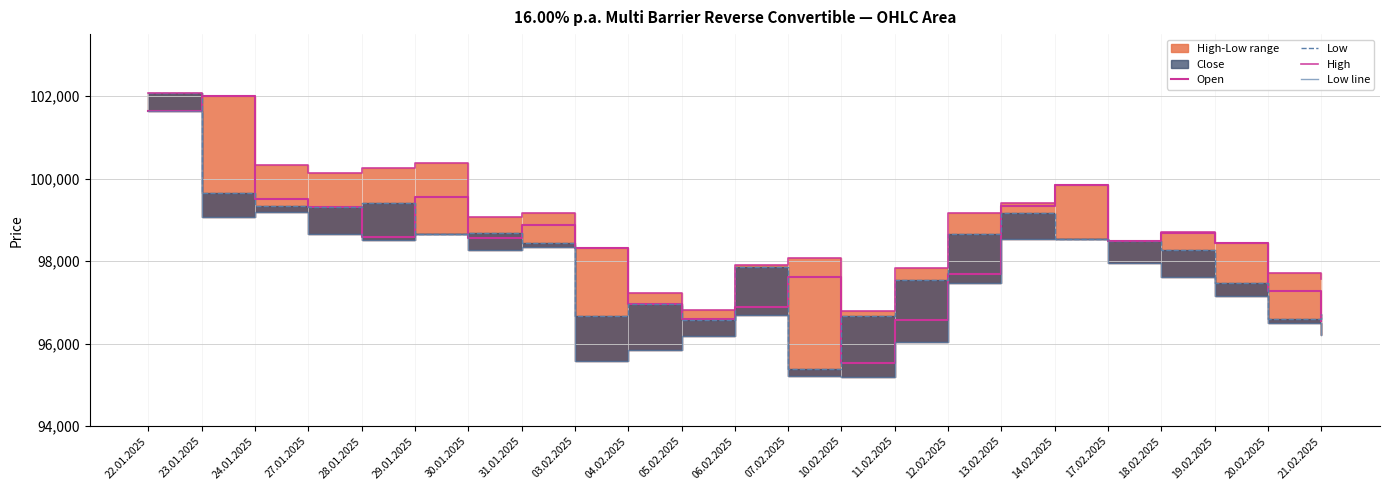

What is the label of the 5th point from the right?

17.02.2025